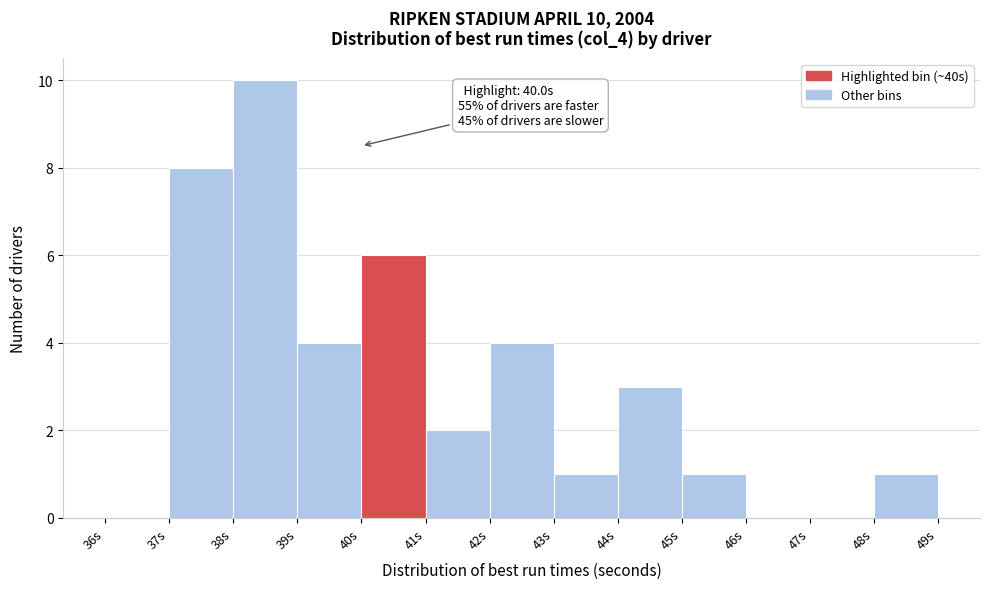

Over which range of the x-axis is the bar tallest?

38 to 39